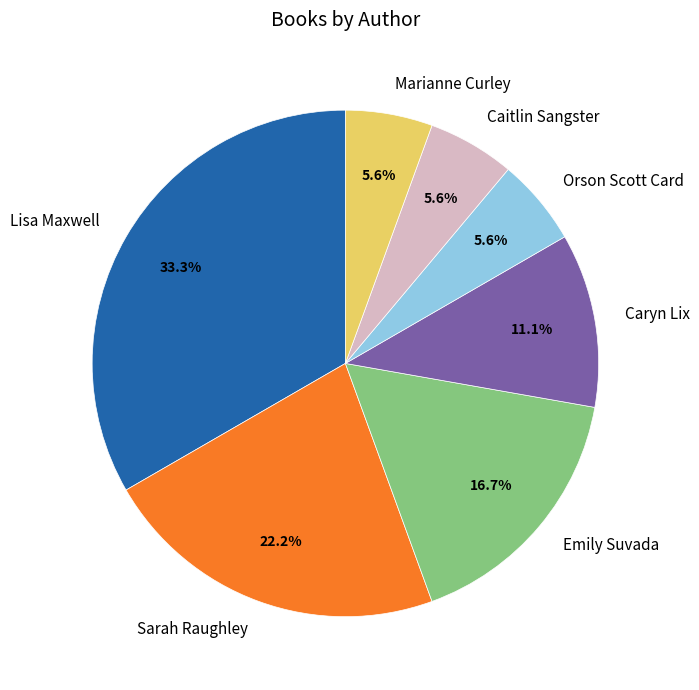

Which category has the biggest portion of the pie?

Lisa Maxwell